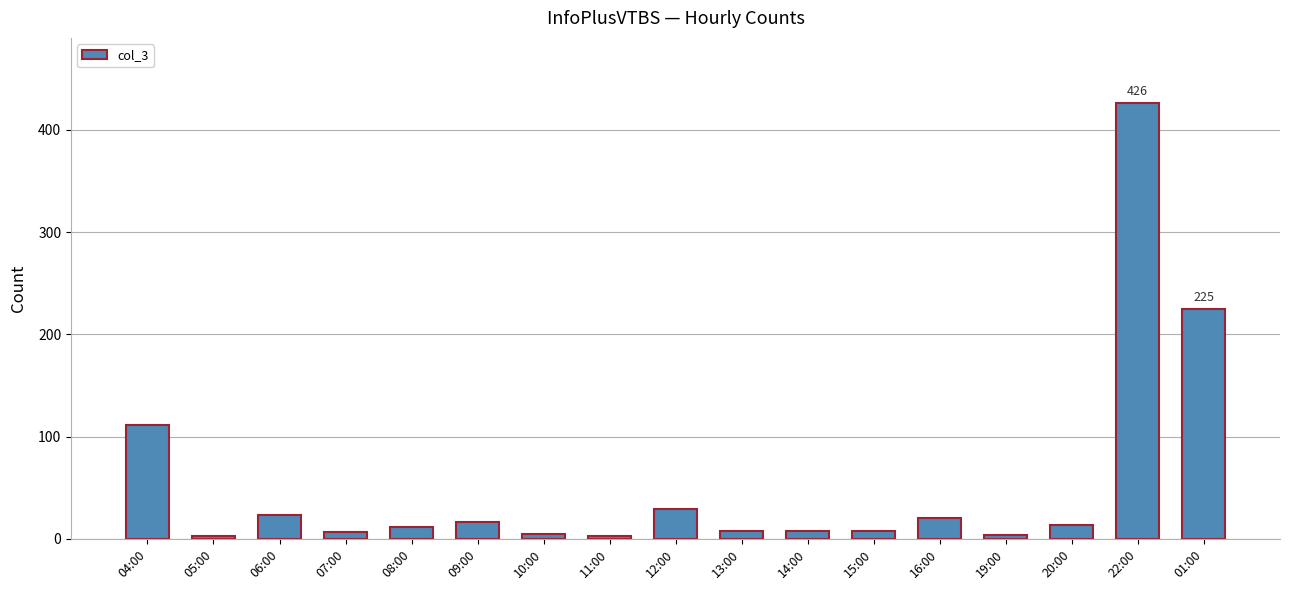

At which category does the chart reach its peak across all series?

22:00